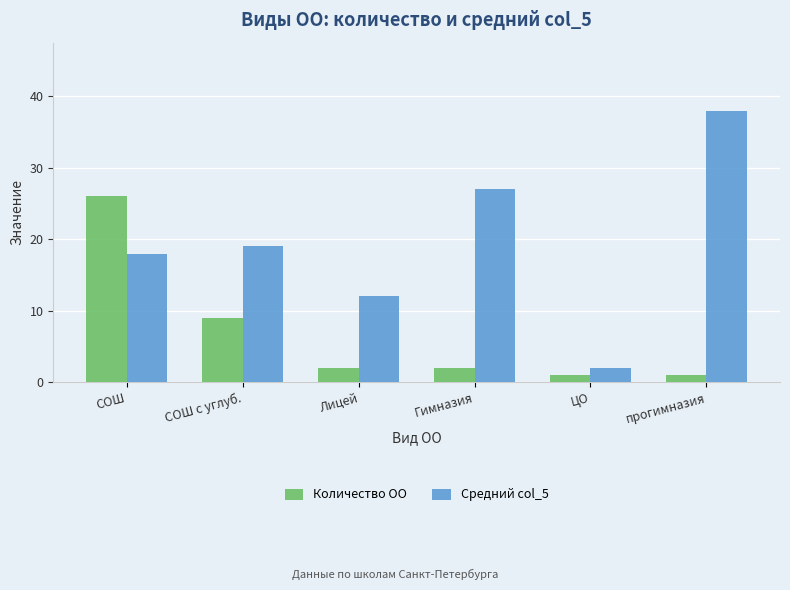

What is the label of the 5th bar from the left?

ЦО